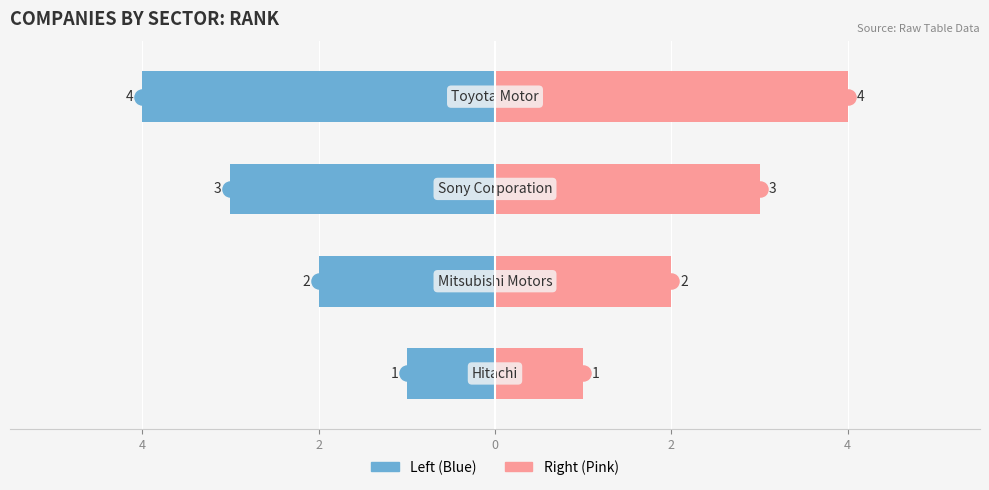

List the series in order of their overall mean, highest first.

Rank (right), Rank (left)